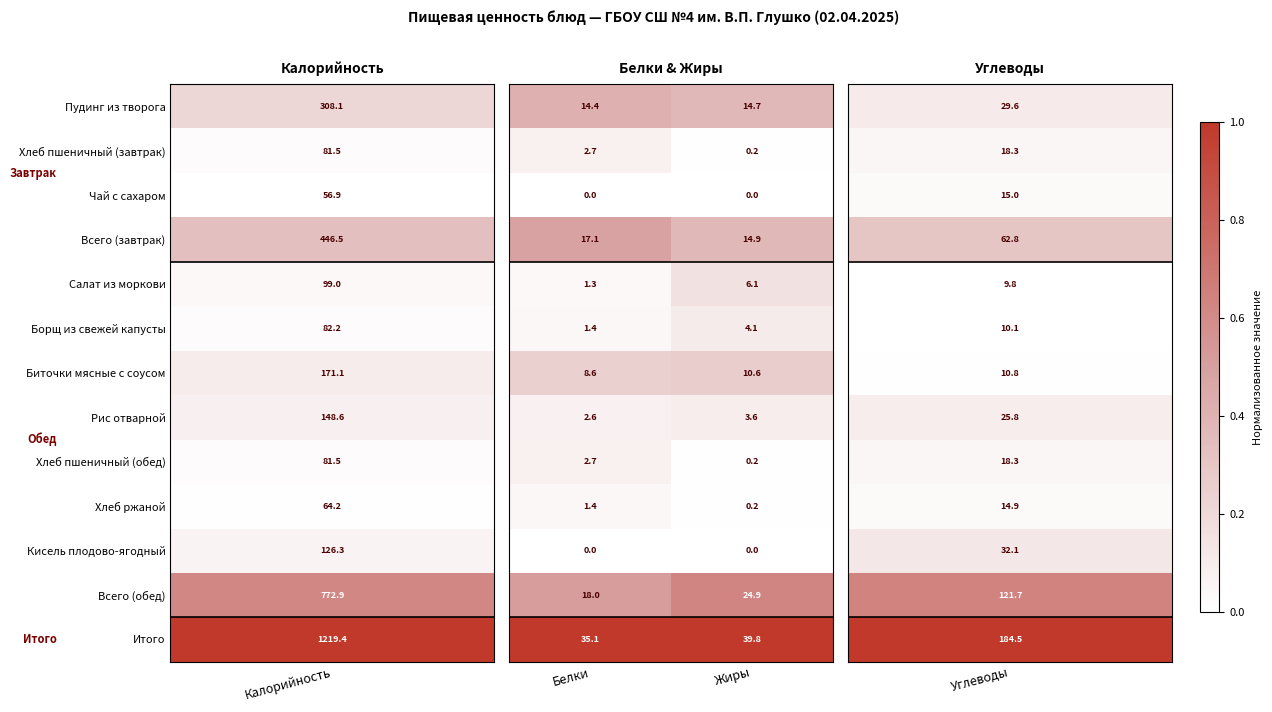

At which category is the sum across all series the highest?

Жиры